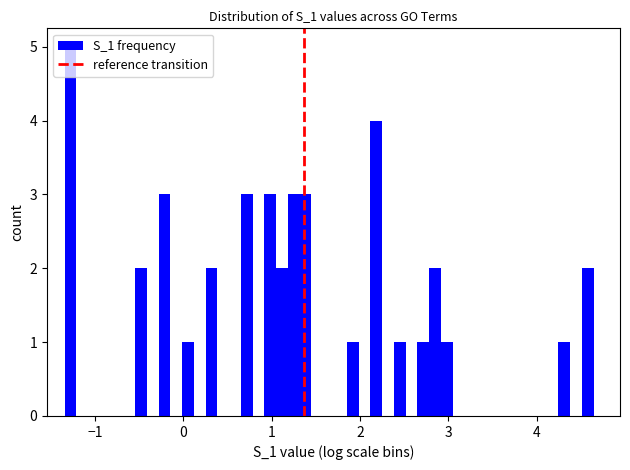

Around what value on the x-axis is the tallest bar? Give the approximate position of its centre, as read against the axis.

-1.3